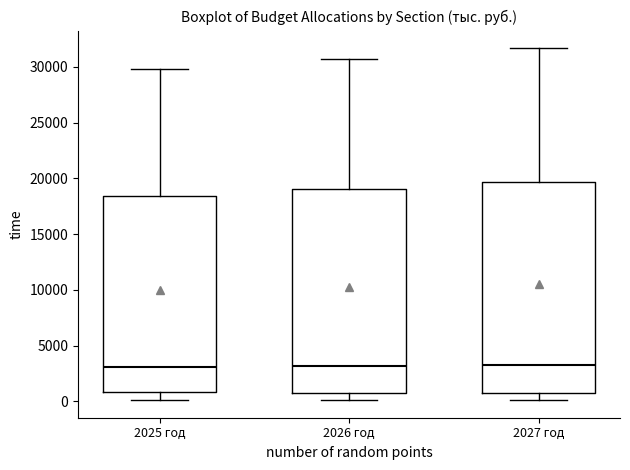

Where is the lower edge of the box for 2025 год on the y-axis? The values are not printed on the chart, so give them approximately, as read against the axis.

1000